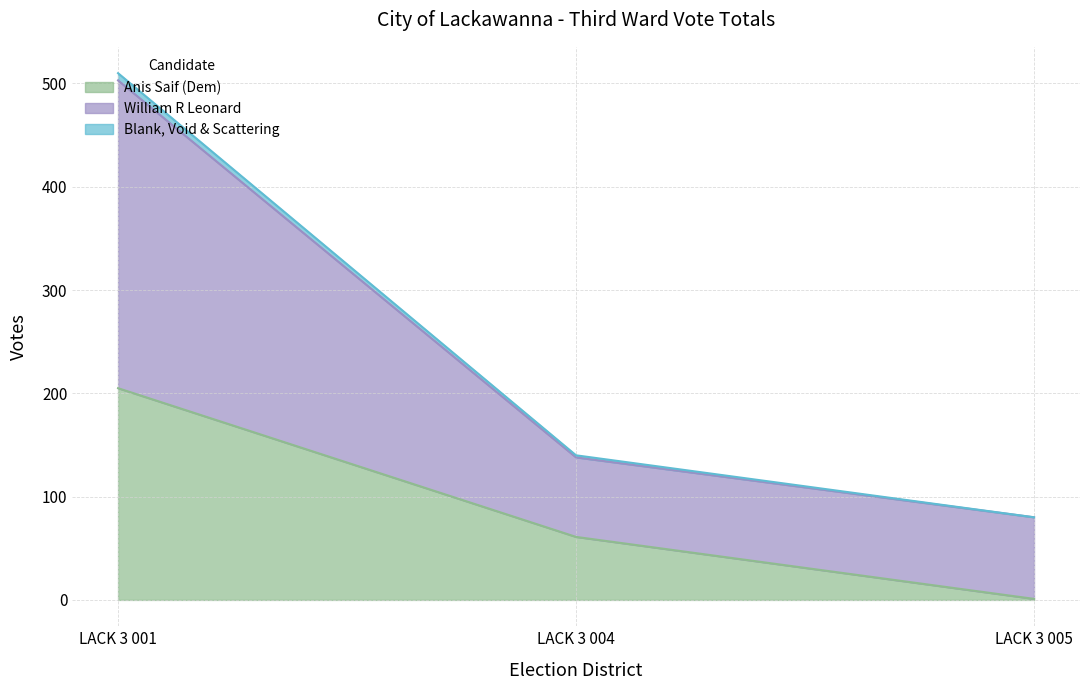

How many lines are shown in the chart?

3